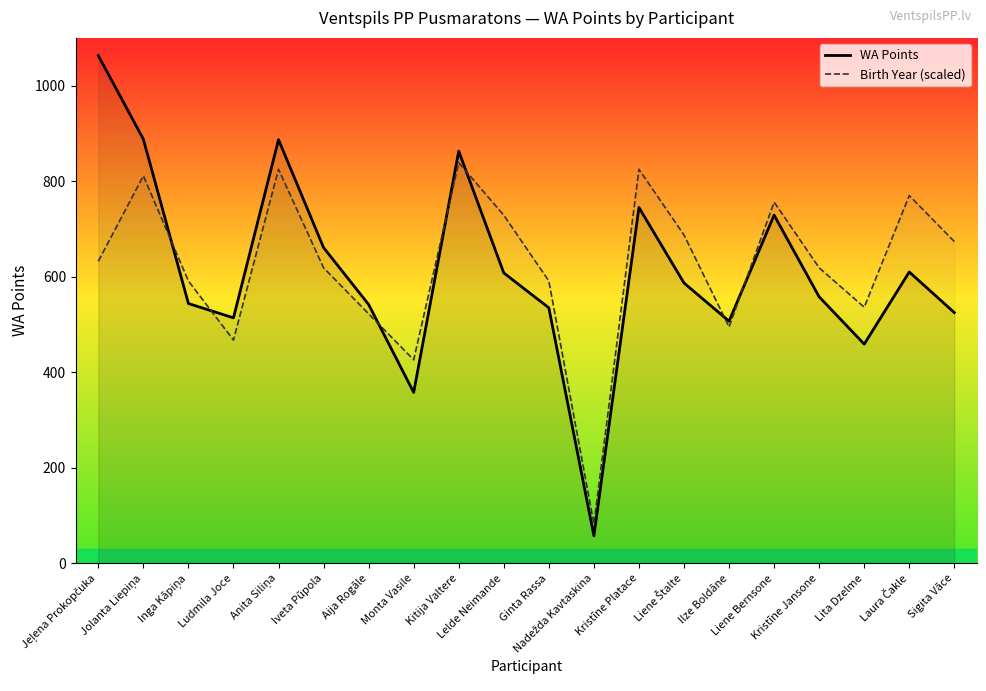

Where is the first local minimum for WA Points?

Ludmila Joce